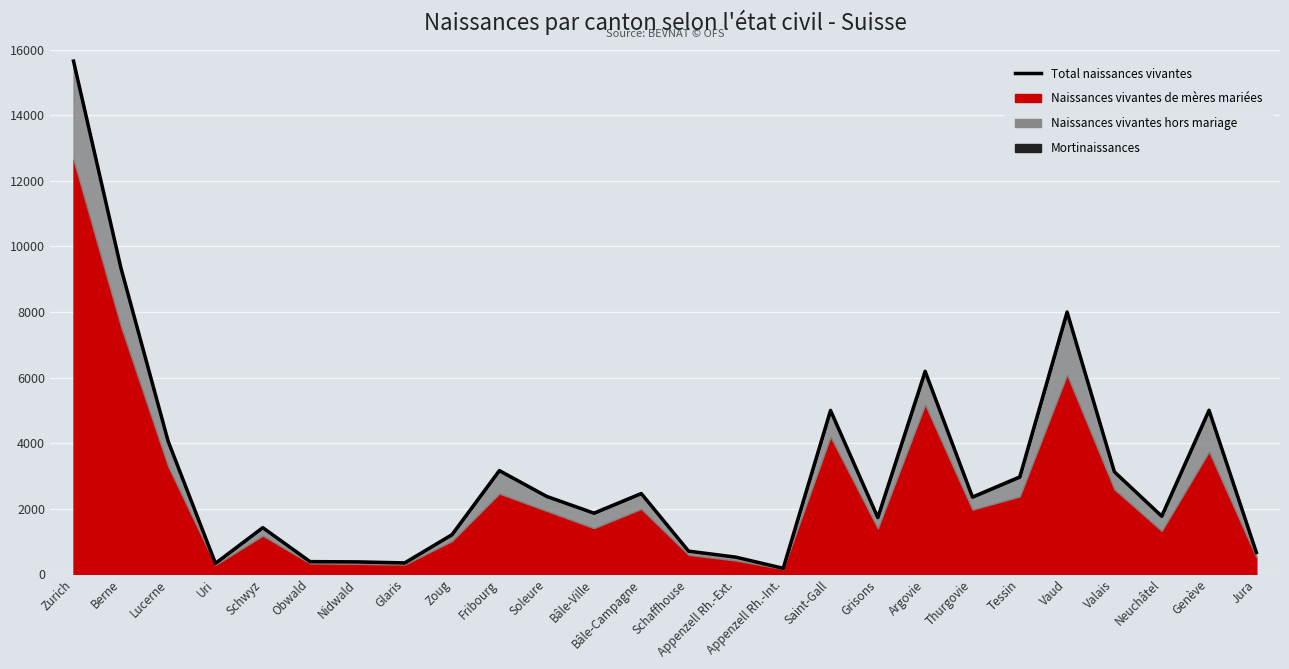

Which has a higher value, Berne or Saint-Gall?

Berne